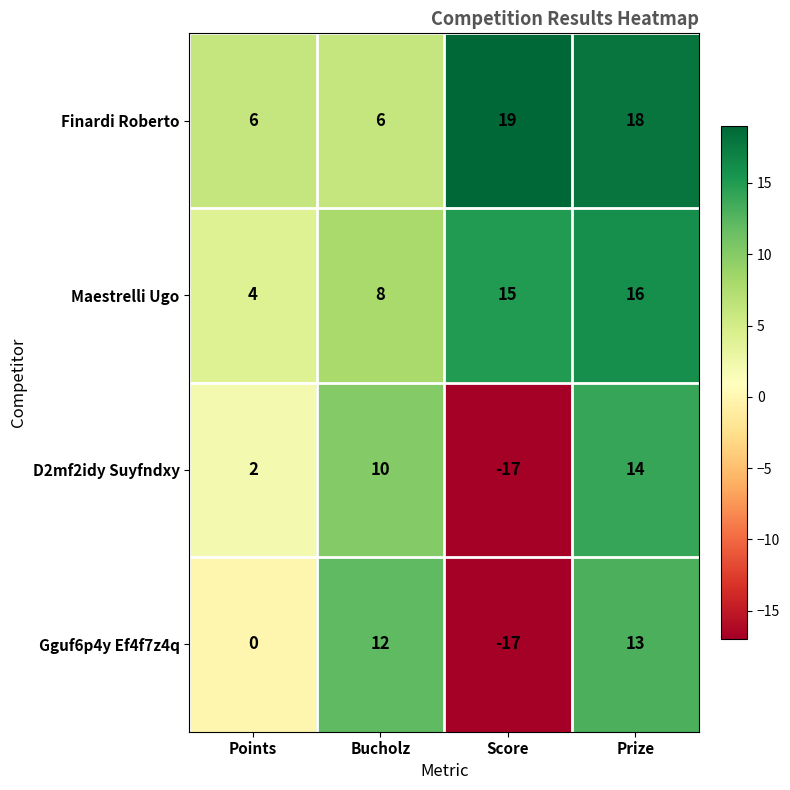

Which series changed the most between Points and Score?

D2mf2idy Suyfndxy